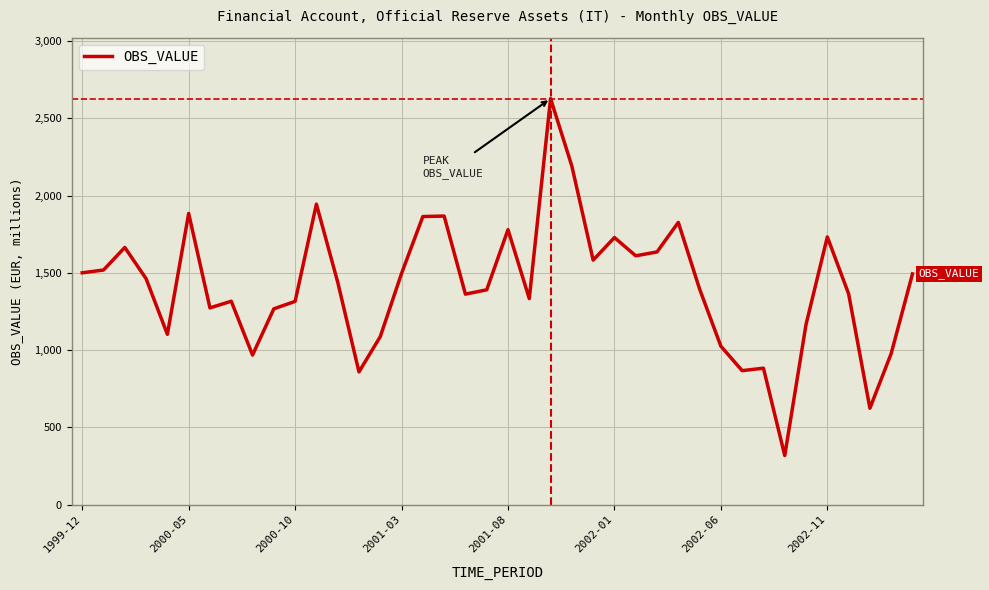

What is the difference between the maximum and minimum values?

2309